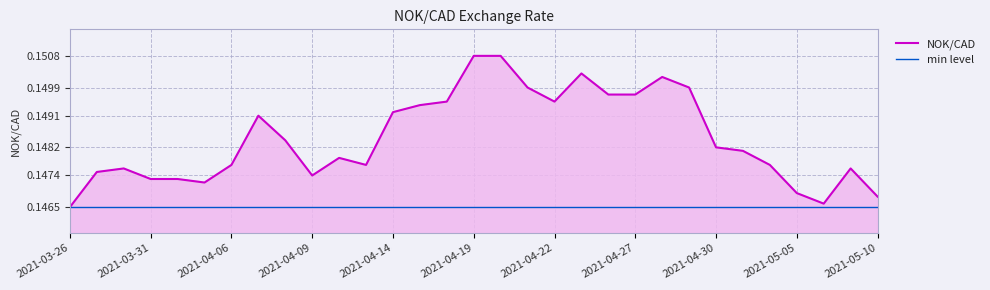

At which category does the data reach its first local valley?

2021-04-05